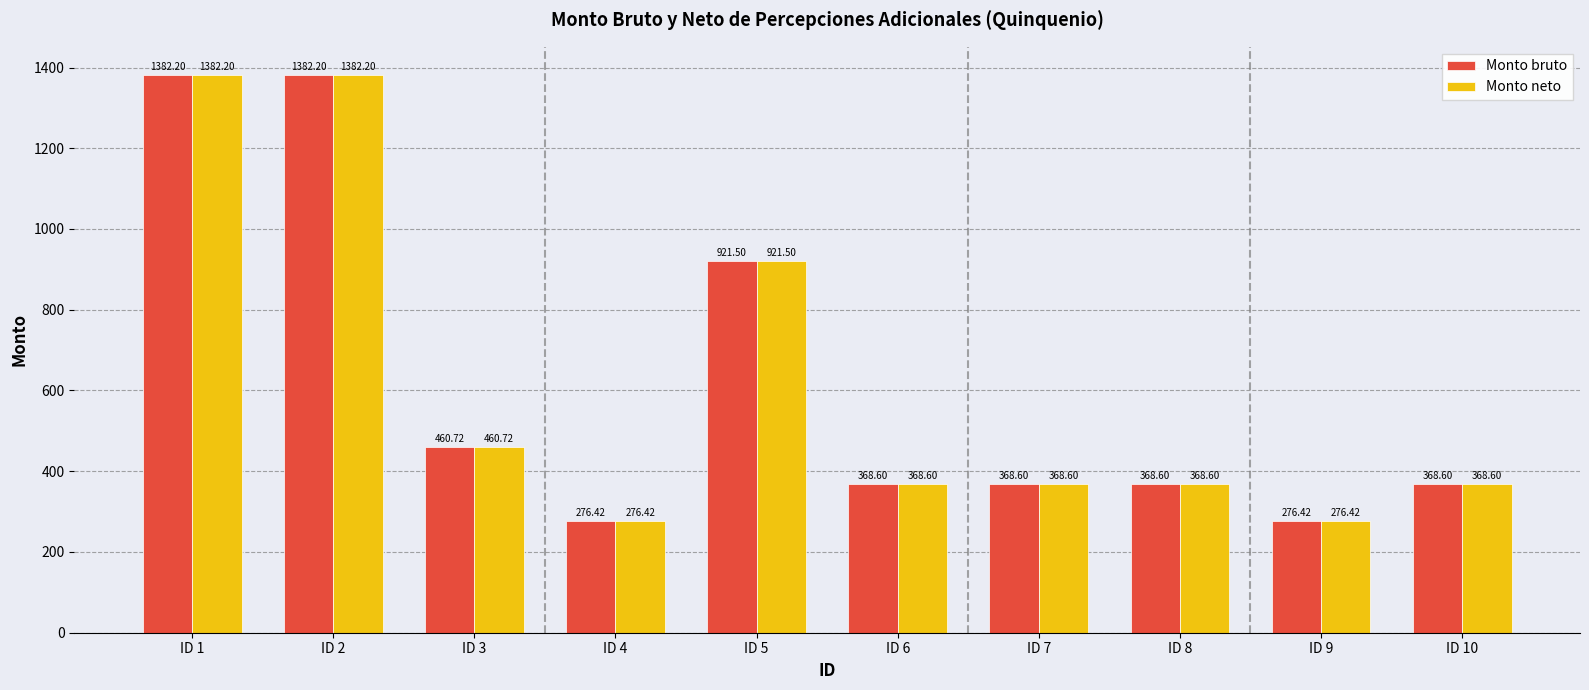

How many bars are there in each group?

2